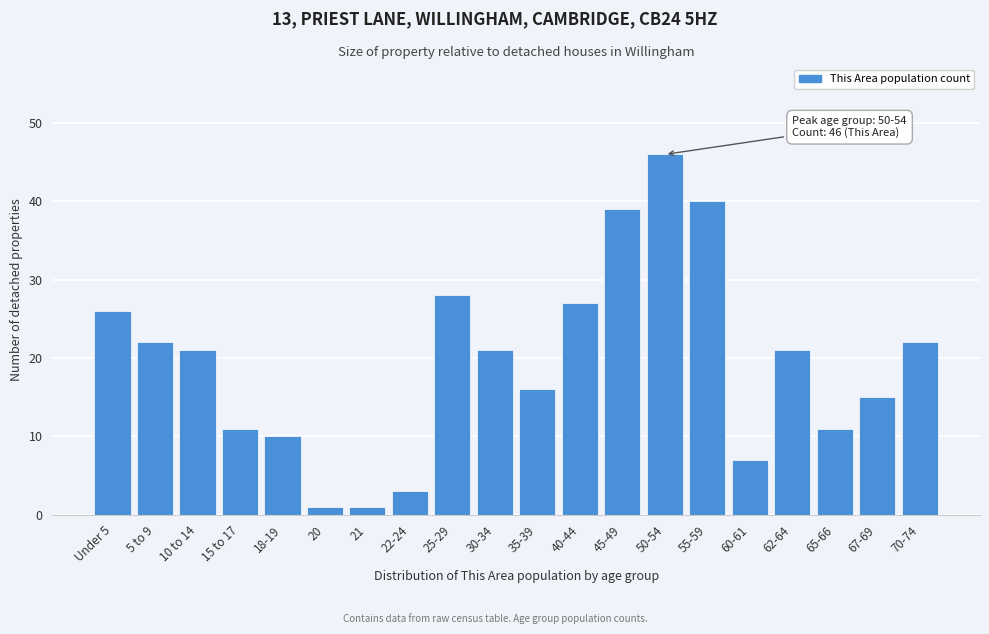

Reading left to right, list all the values displayed in this chart.

Under 5=26	5 to 9=22	10 to 14=21	15 to 17=11	18-19=10	20=1	21=1	22-24=3	25-29=28	30-34=21	35-39=16	40-44=27	45-49=39	50-54=46	55-59=40	60-61=7	62-64=21	65-66=11	67-69=15	70-74=22